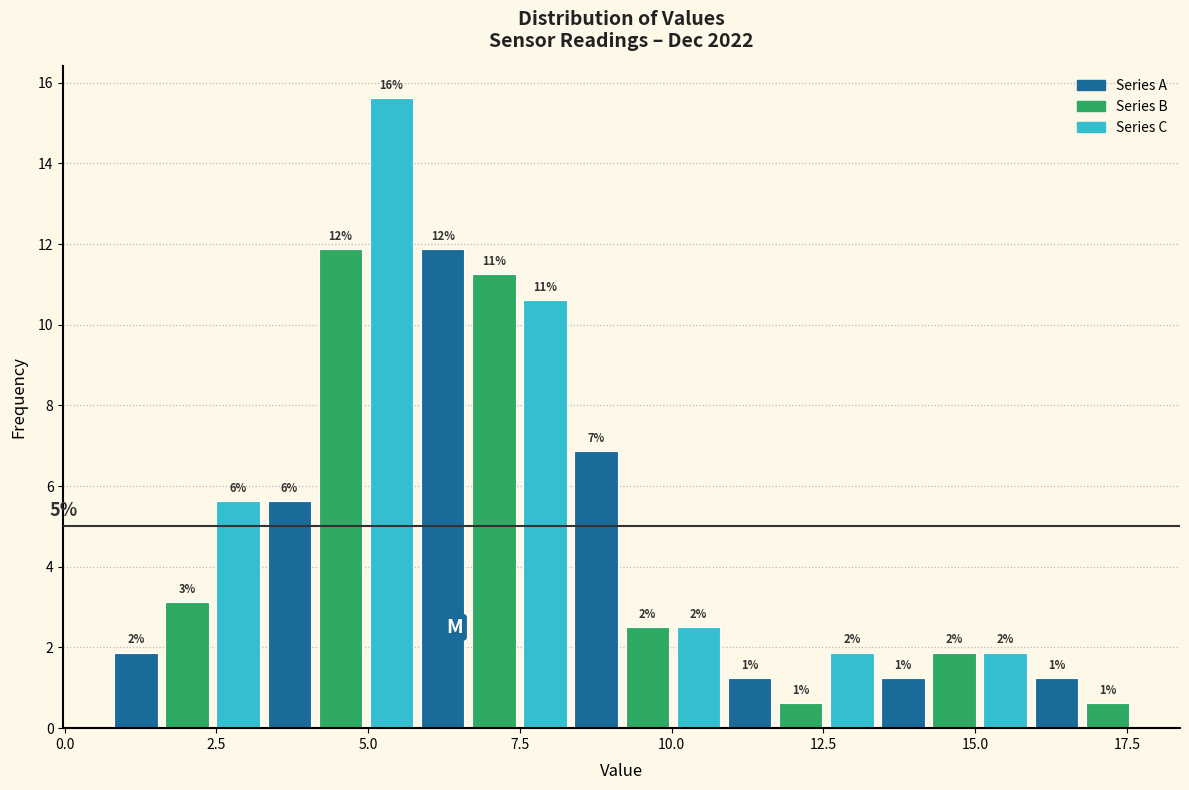

Around what value on the x-axis is the tallest bar? Give the approximate position of its centre, as read against the axis.

5.5